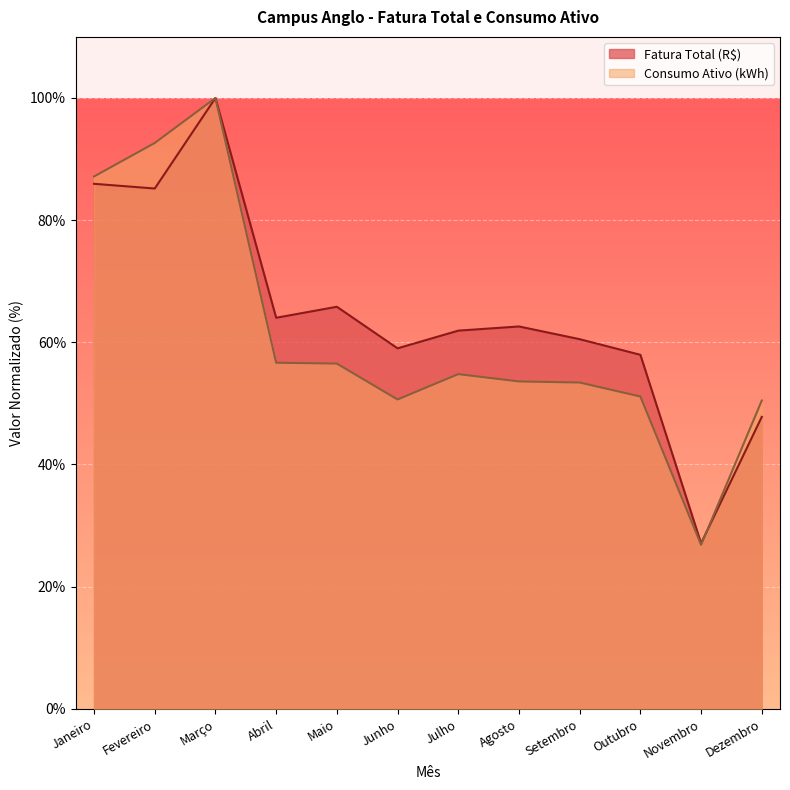

At which category does Consumo Ativo (kWh) reach its first local valley?

Junho